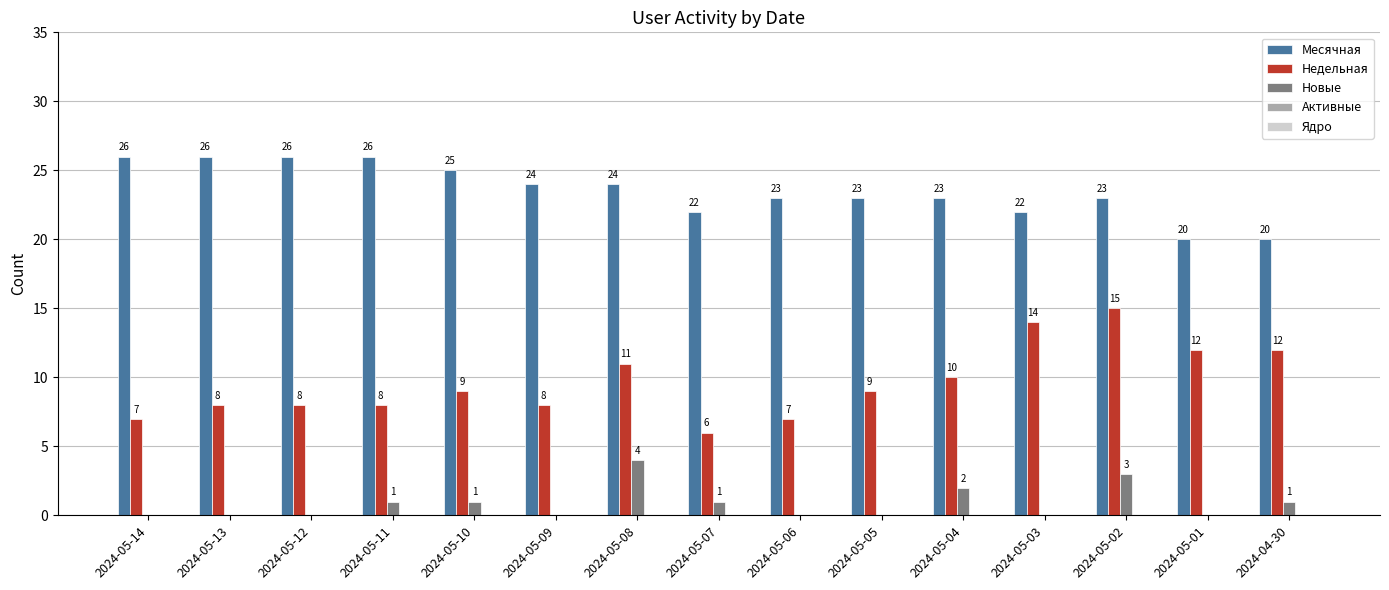

Between 2024-05-10 and 2024-05-05, which series saw the biggest shift?

Месячная